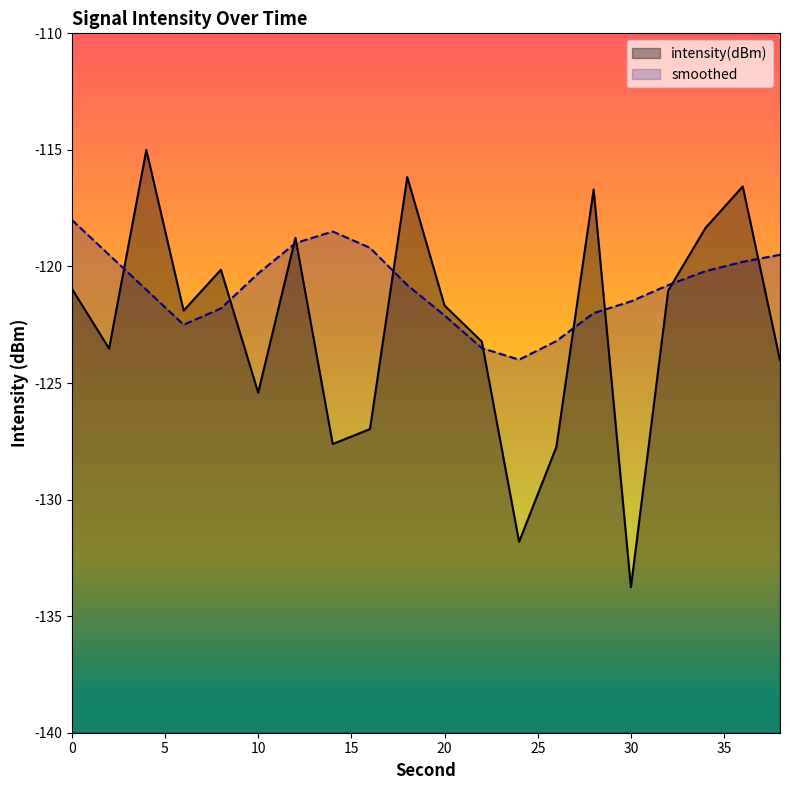

How many values in the intensity(dBm) series are below -121?

12